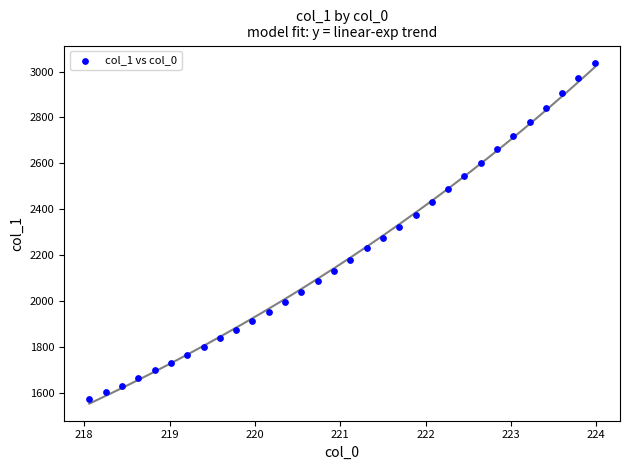

What is the range of X values (max minus min)?

5.9